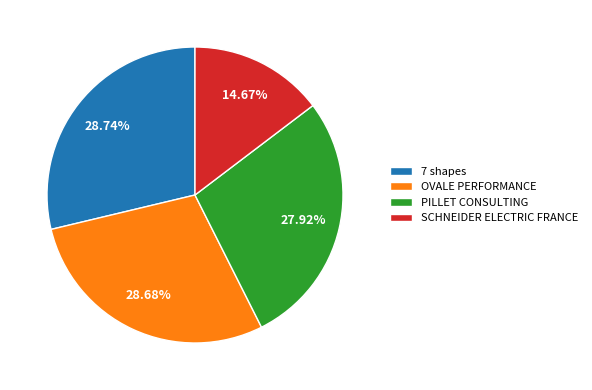

True or false: PILLET CONSULTING accounts for 28% of the total.

True